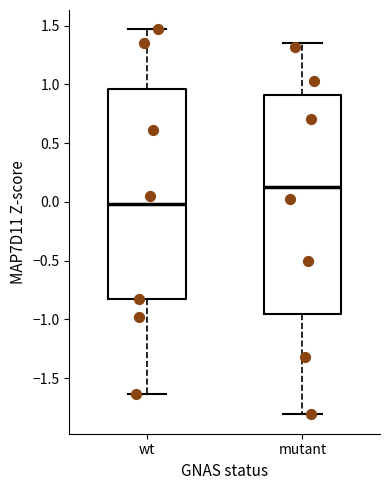

Where does the upper whisker of the box for mutant end on the y-axis? The values are not printed on the chart, so give them approximately, as read against the axis.

1.35